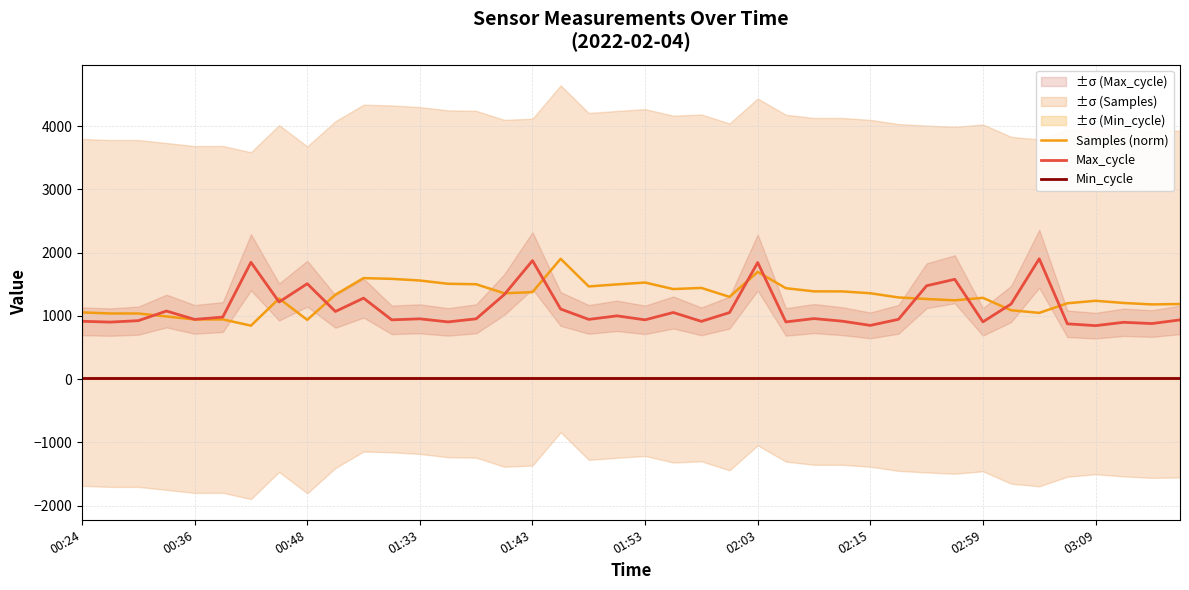

The value of Max_cycle at 00:24 is 596.6. True or false?

False